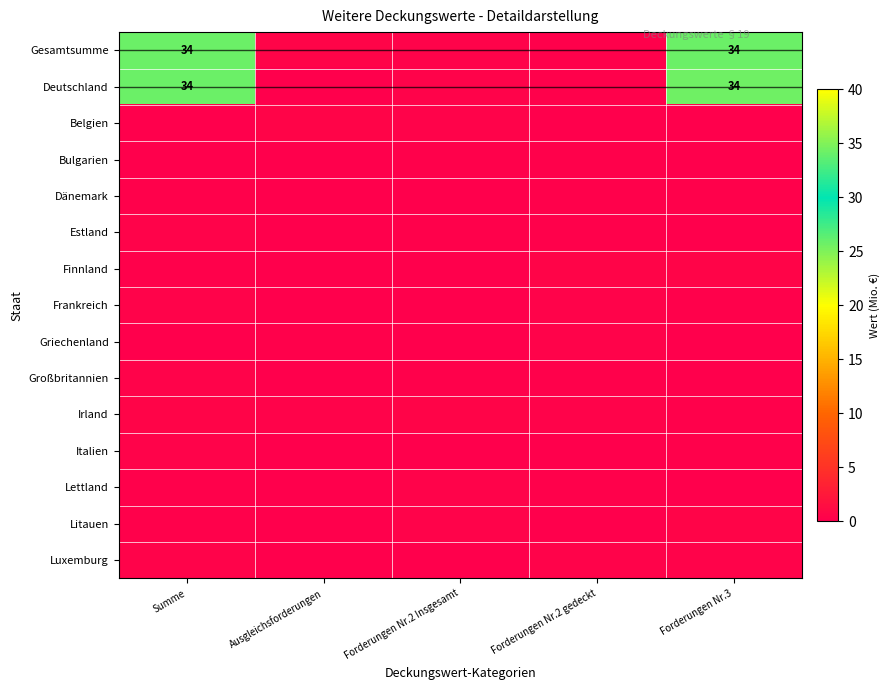

What is the sum of the Dänemark values at Ausgleichsforderungen and Summe?

0.4